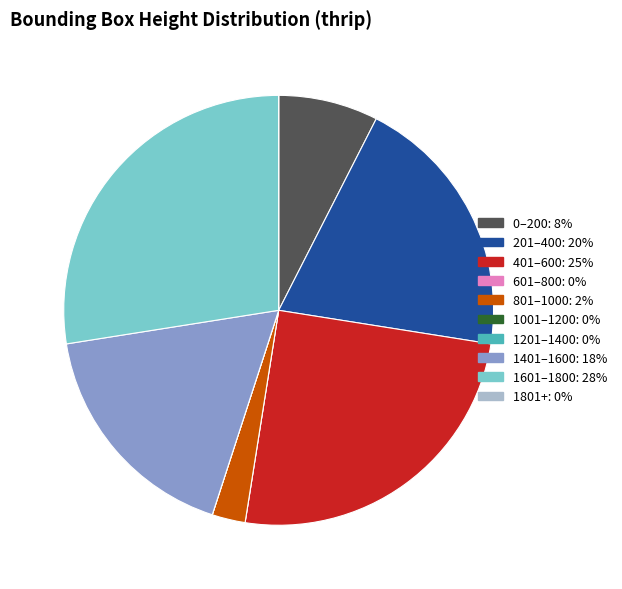

The 1601–1800: 28% slice represents 27% of the pie. True or false?

True